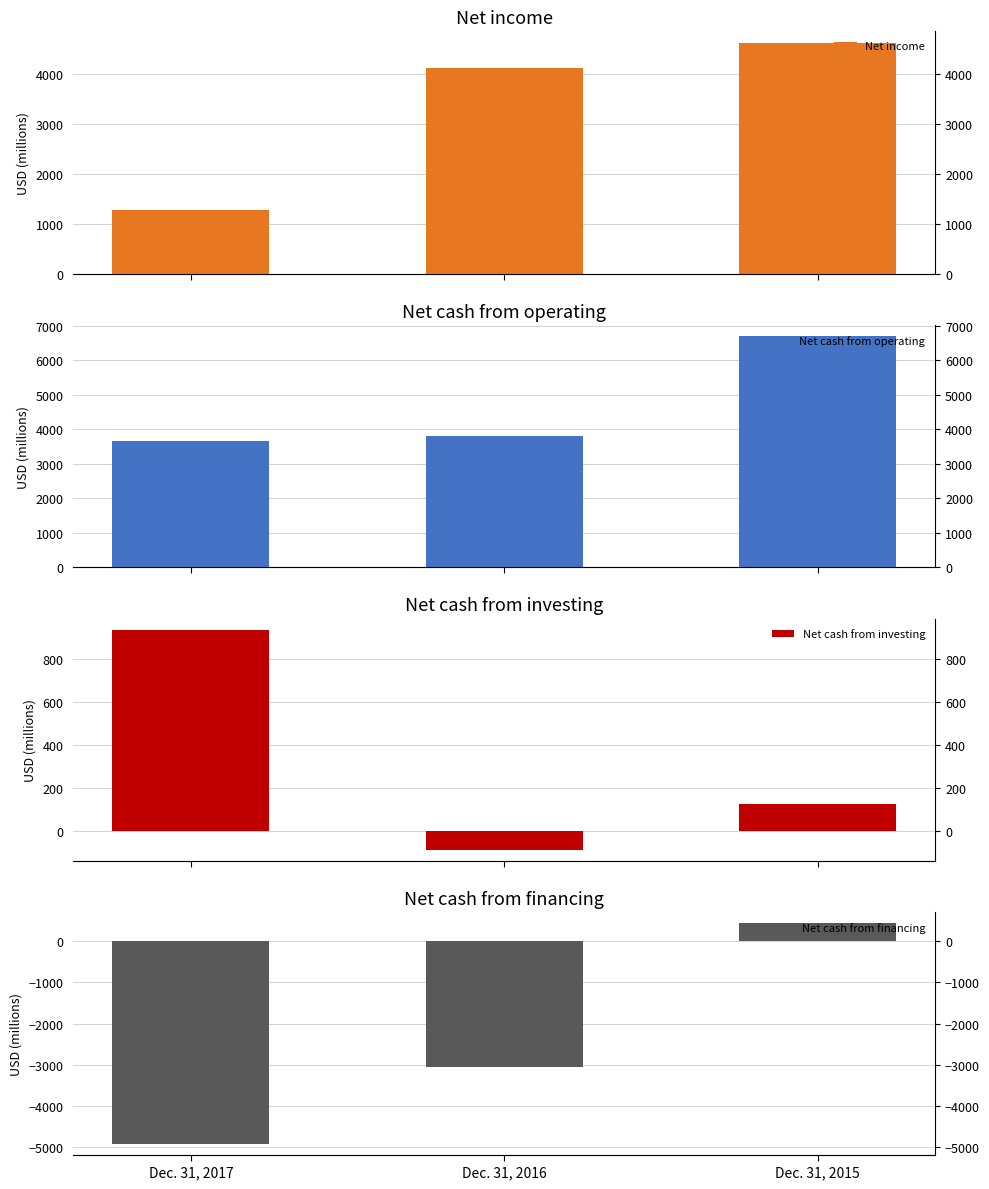

The Net cash from investing series shows 937 at Dec. 31, 2017. True or false?

True